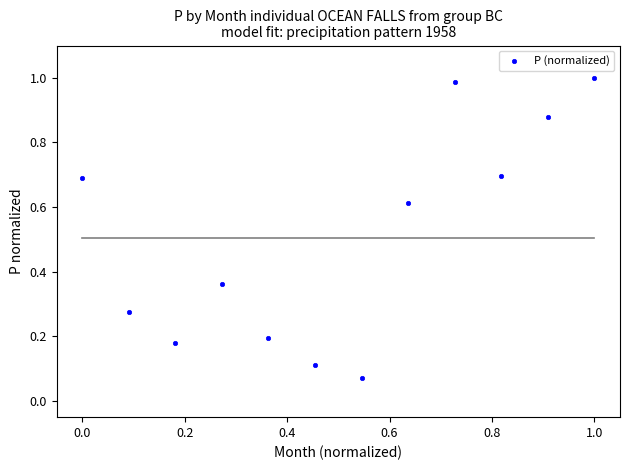

What is the average X value?

0.5